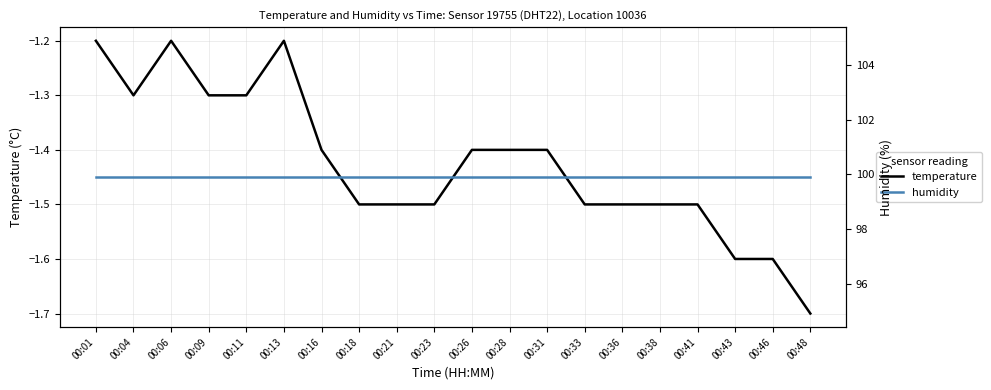

Reading right to left, transcribe all the data shown in this chart.

temperature: -1.7	-1.6	-1.6	-1.5	-1.5	-1.5	-1.5	-1.4	-1.4	-1.4	-1.5	-1.5	-1.5	-1.4	-1.2	-1.3	-1.3	-1.2	-1.3	-1.2
humidity: 99.9	99.9	99.9	99.9	99.9	99.9	99.9	99.9	99.9	99.9	99.9	99.9	99.9	99.9	99.9	99.9	99.9	99.9	99.9	99.9